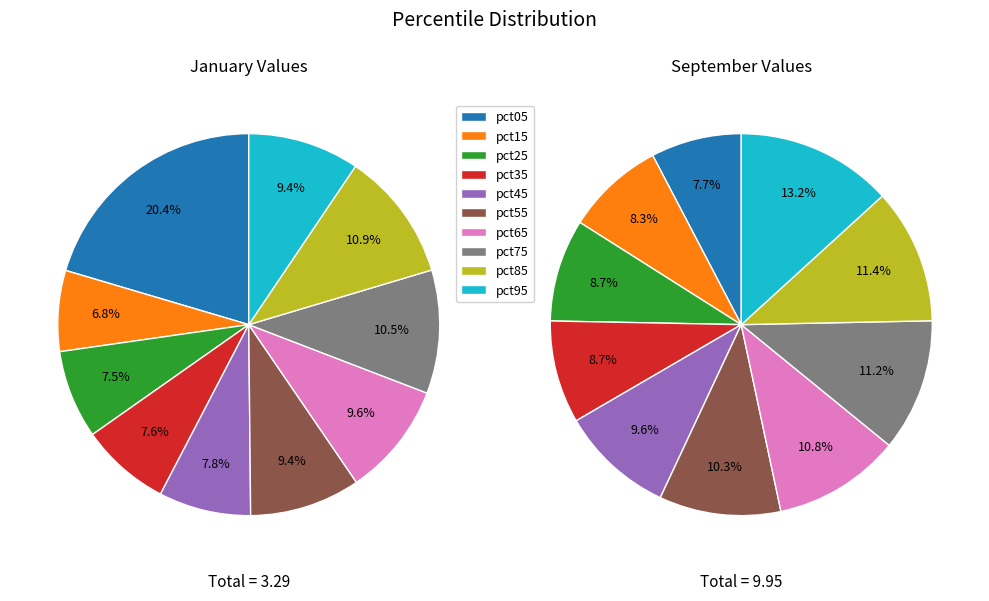

Is 5 the majority of the pie?

No